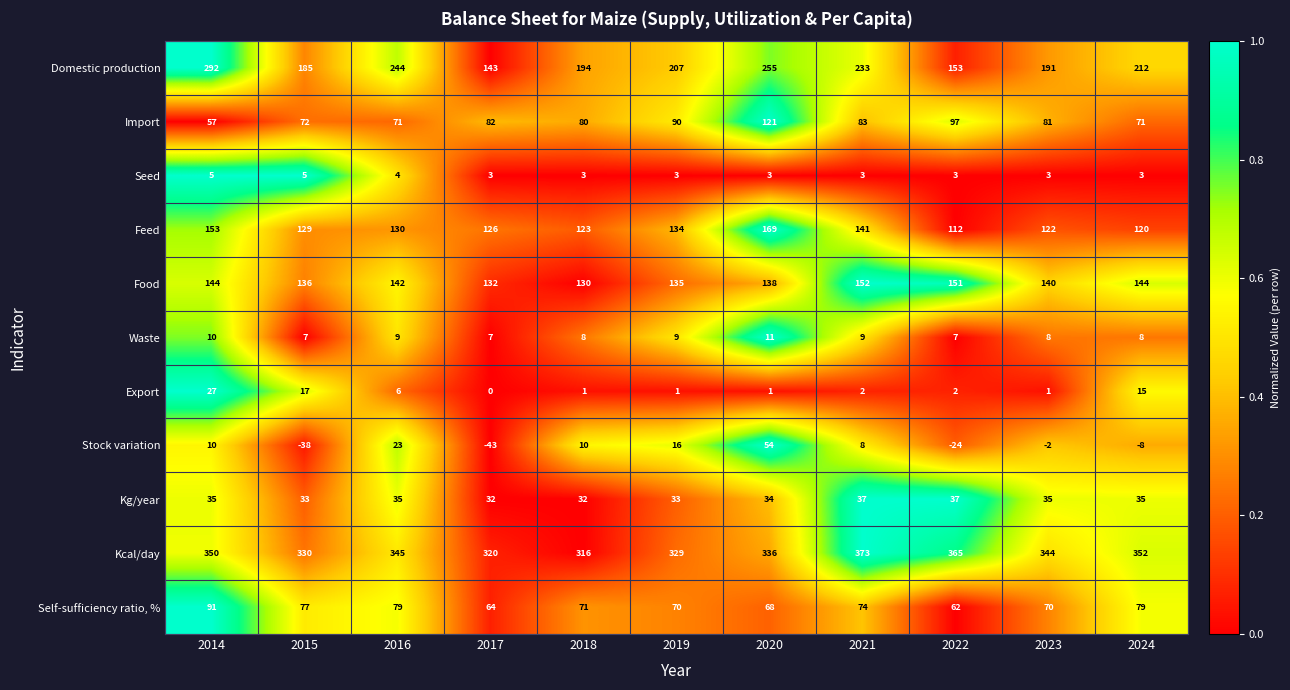

How many distinct data groups are displayed?

11